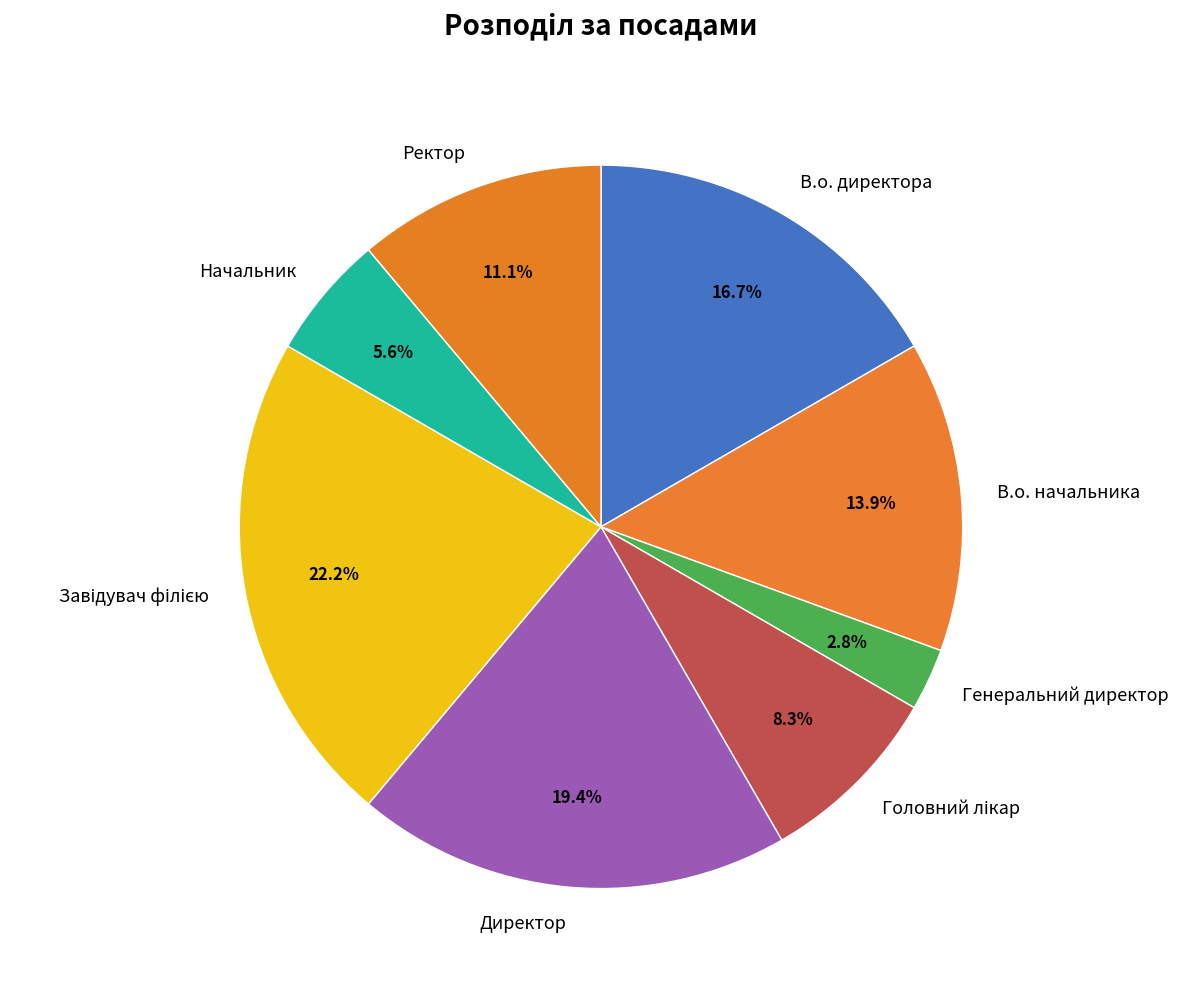

Count the number of slices in the pie.

8